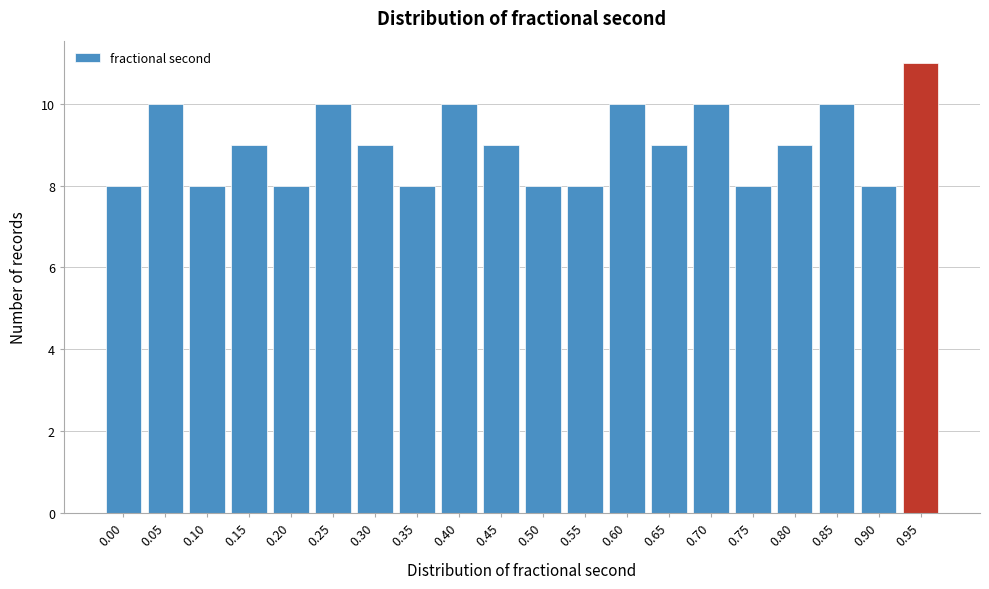

Reading left to right, list all the values displayed in this chart.

0.00=8	0.05=10	0.10=8	0.15=9	0.20=8	0.25=10	0.30=9	0.35=8	0.40=10	0.45=9	0.50=8	0.55=8	0.60=10	0.65=9	0.70=10	0.75=8	0.80=9	0.85=10	0.90=8	0.95=11